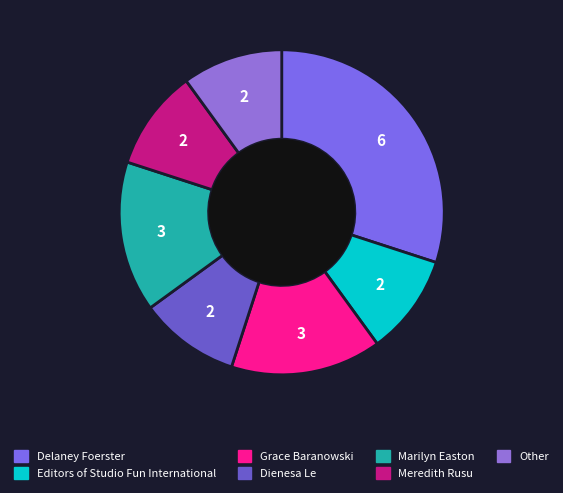

Which category has the biggest portion of the pie?

Delaney Foerster